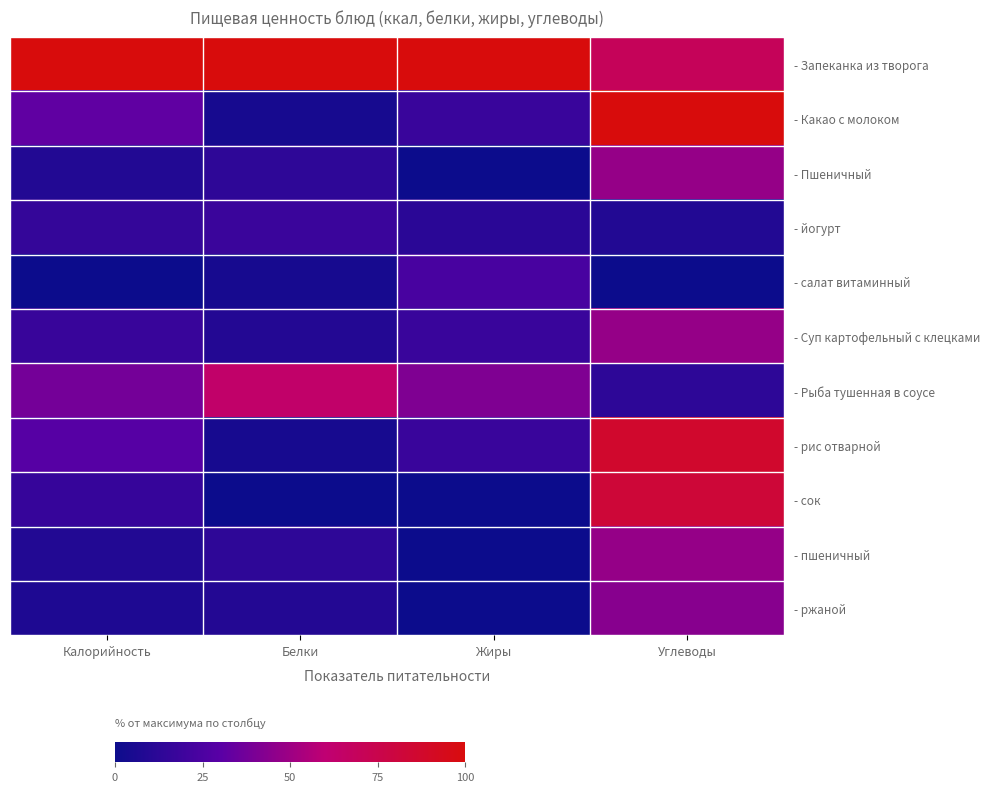

At which category is the sum across all series the highest?

Углеводы